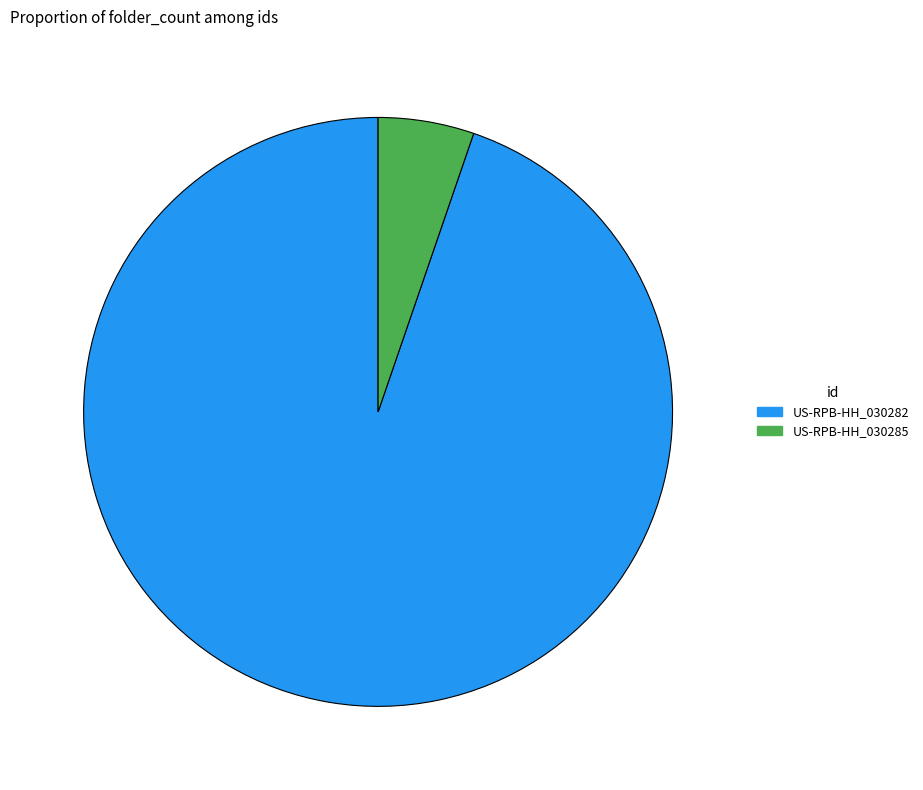

How many slices are in this pie chart?

2